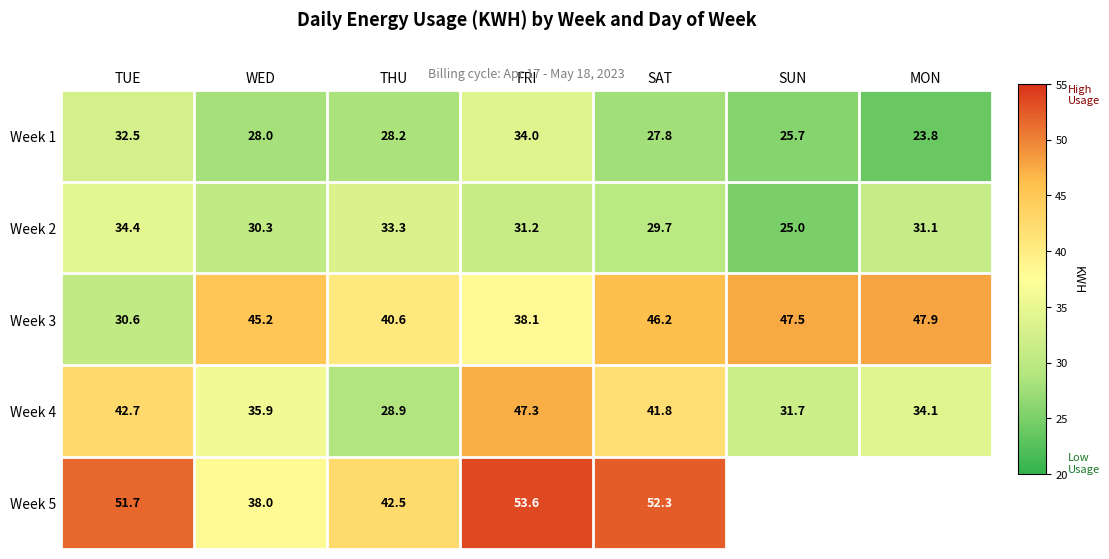

Rank the series at SAT from lowest to highest value.

Week 1, Week 2, Week 4, Week 3, Week 5